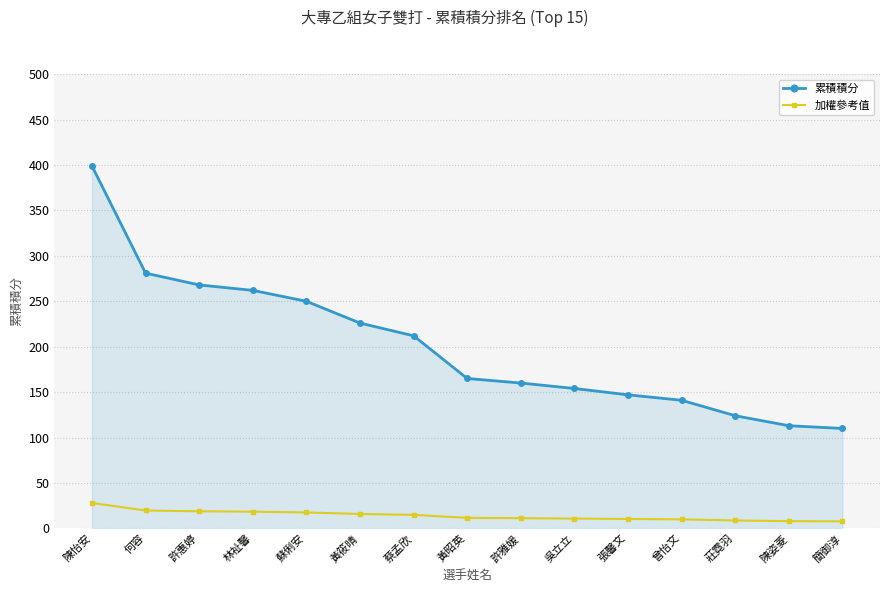

At how many categories does at least one series exceed 228?

5